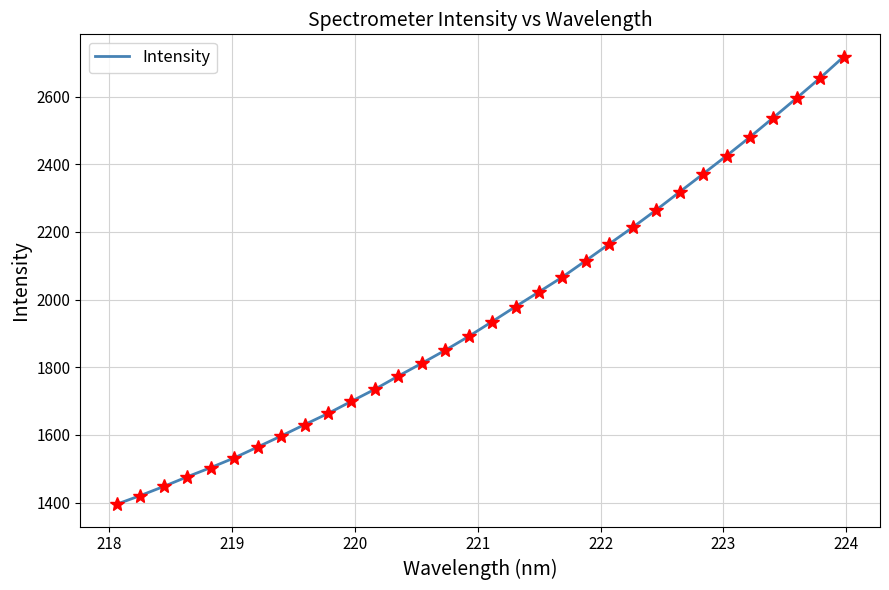

Reading left to right, list all the values displayed in this chart.

1395.4	1420.7	1447.7	1476.3	1503.4	1532.0	1564.3	1596.7	1630.5	1663.4	1699.4	1735.0	1774.1	1811.8	1850.3	1891.2	1934.9	1979.4	2022.8	2066.8	2115.4	2164.7	2213.6	2264.8	2318.1	2371.3	2425.0	2480.2	2537.7	2595.8	2655.1	2717.7